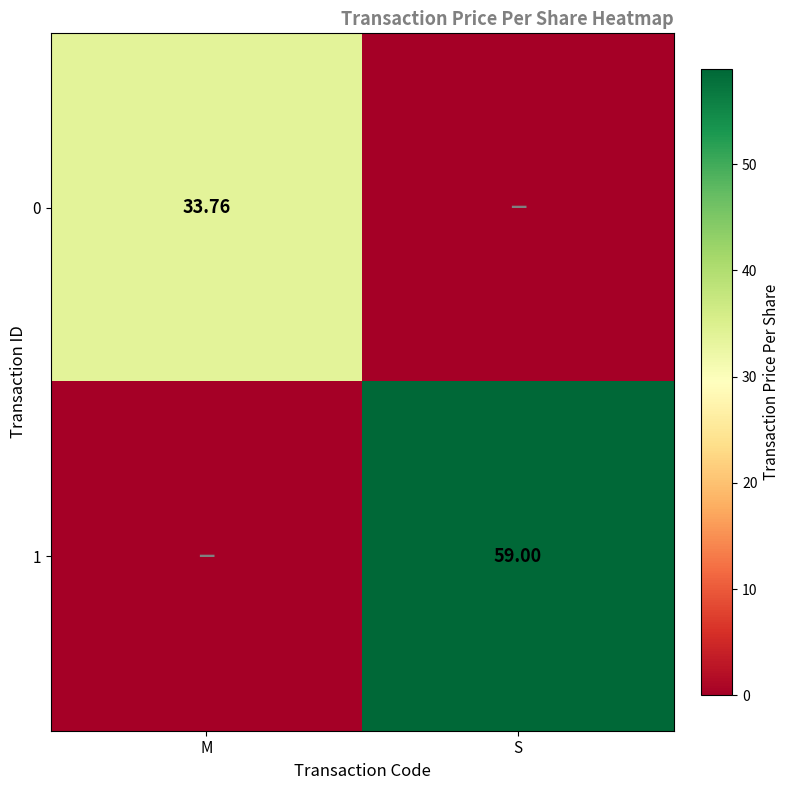

How many values in 1 are above zero?

1